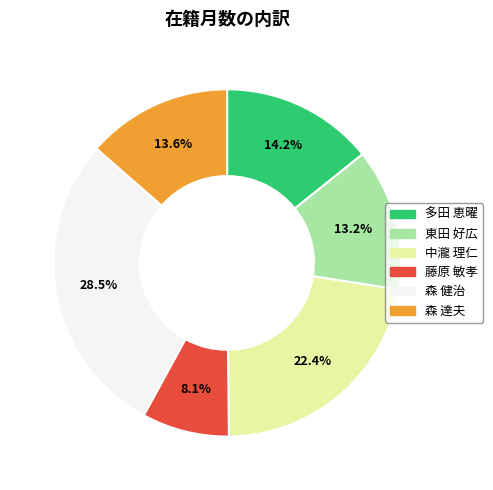

To the nearest percent, what percentage of the pie is 多田 恵曜?

14%